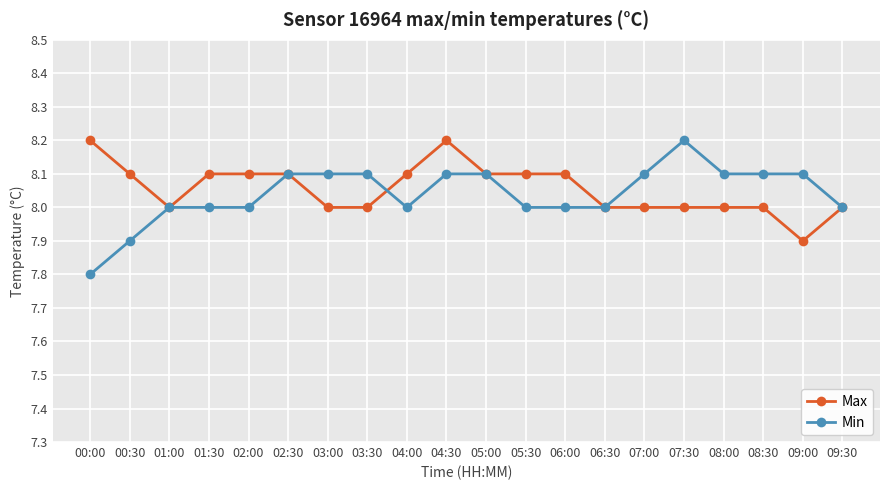

At which label does Max reach its minimum?

09:00